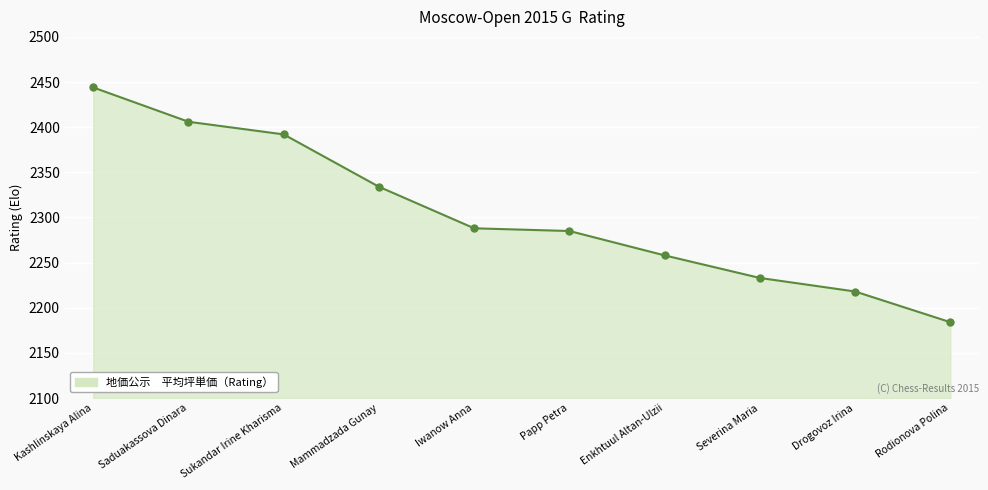

How many distinct data groups are displayed?

1